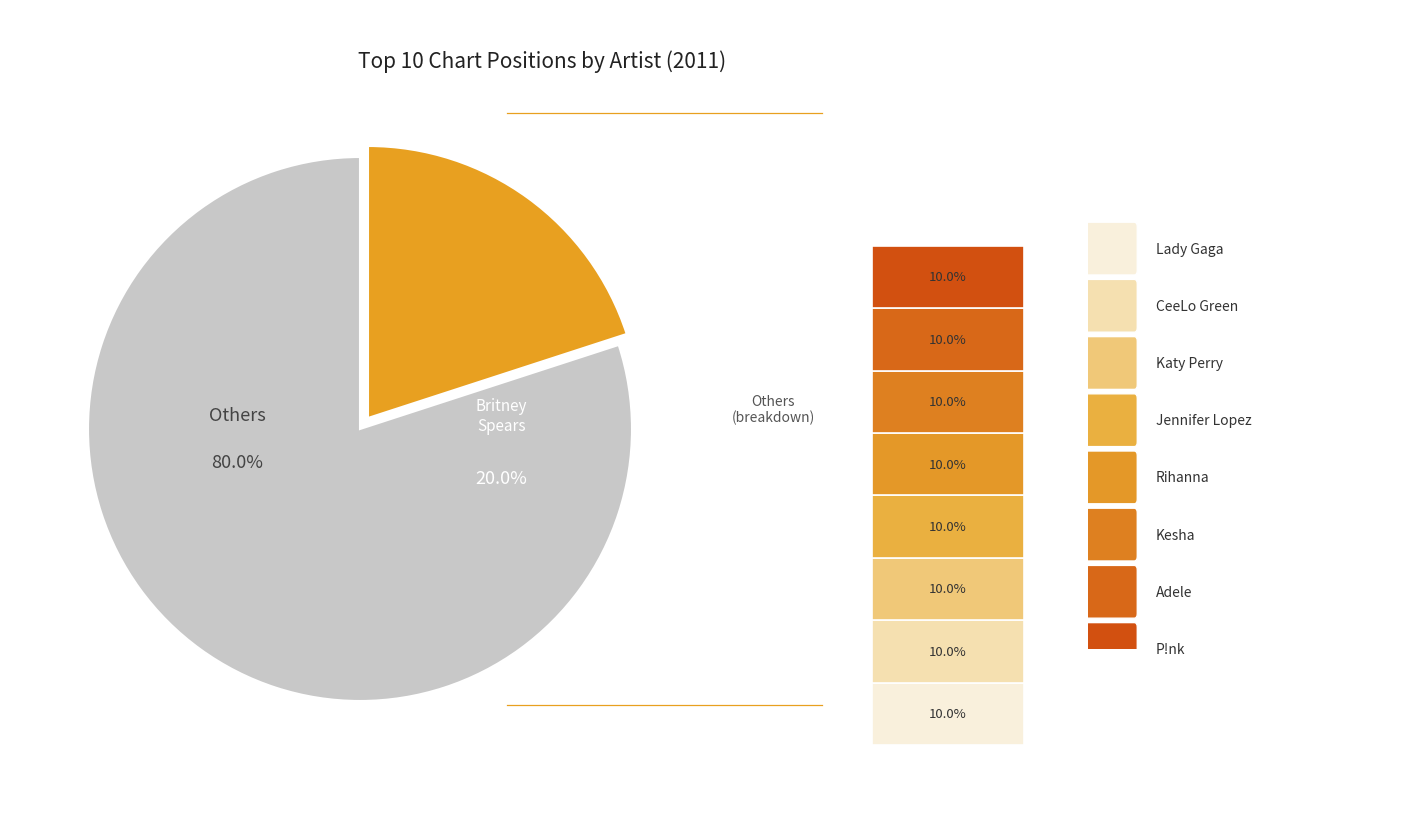

Is CeeLo Green the majority of the pie?

No